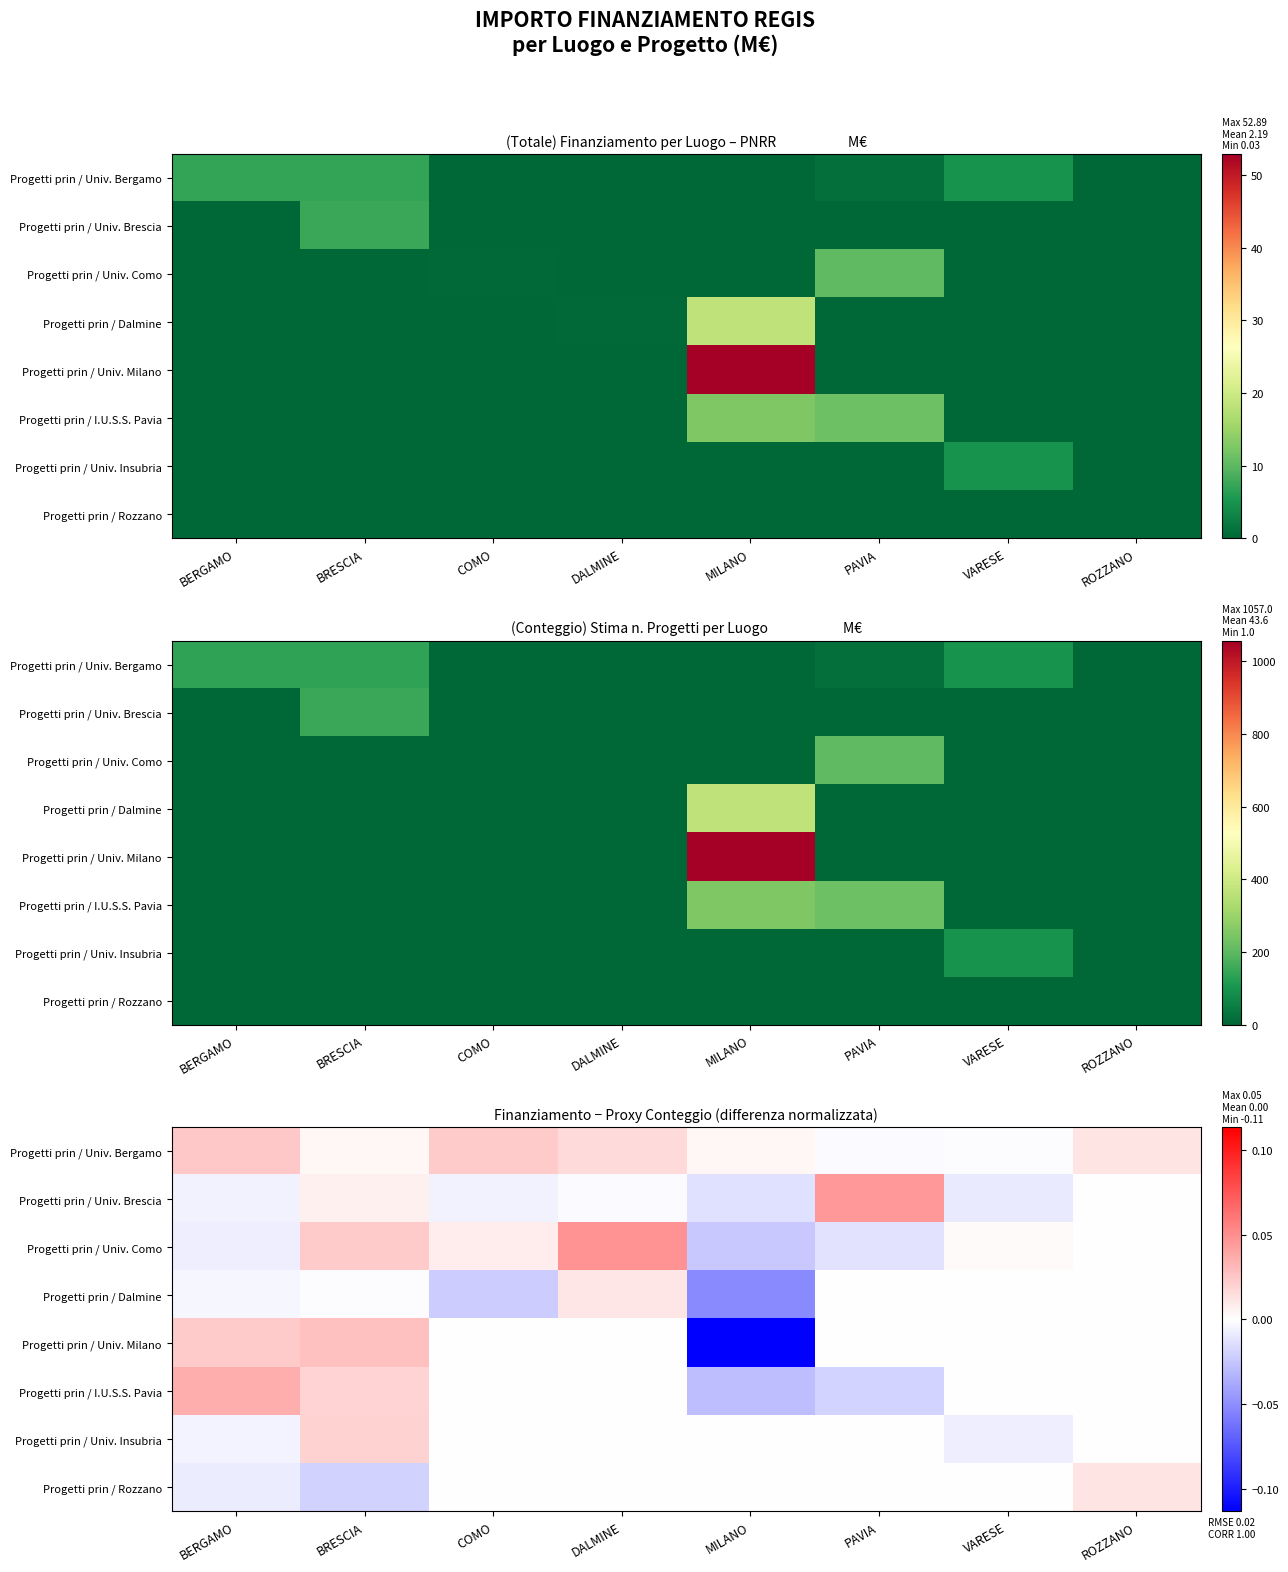

What is the total value across all series at BERGAMO?

0.1